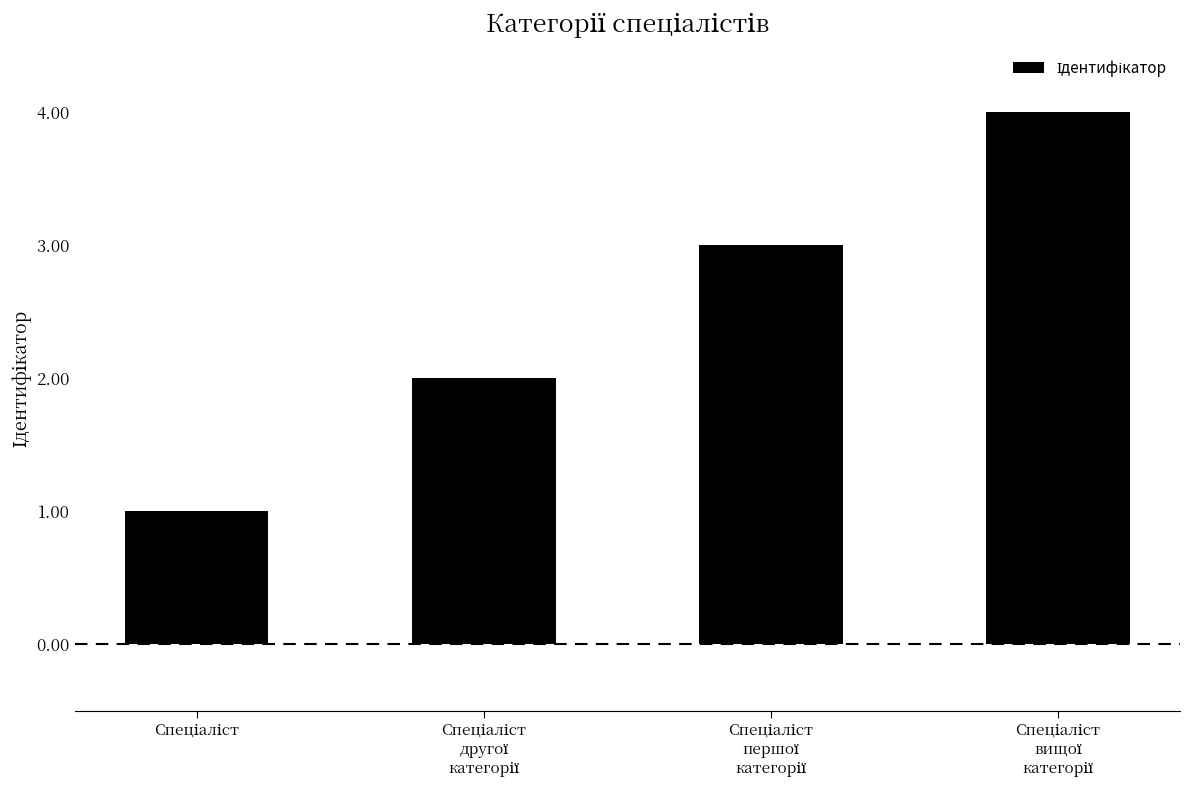

What is the sum of all values?

10